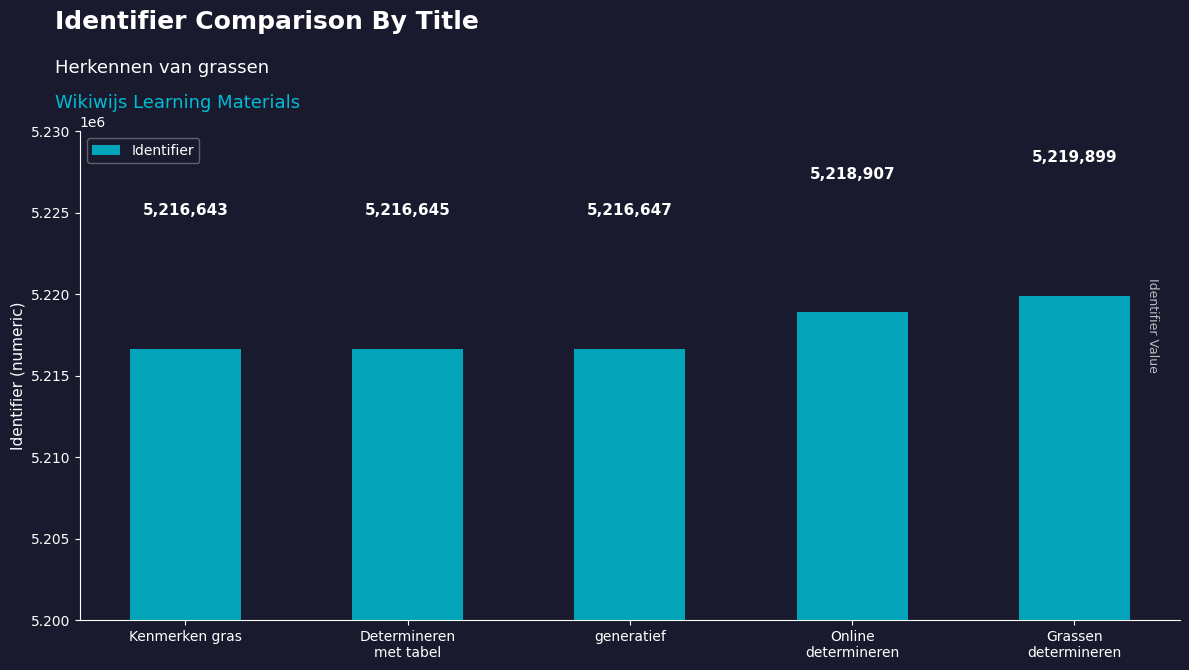

Reading left to right, list all the values displayed in this chart.

Kenmerken gras=5216643	Determineren
met tabel=5216645	generatief=5216647	Online
determineren=5218907	Grassen
determineren=5219899